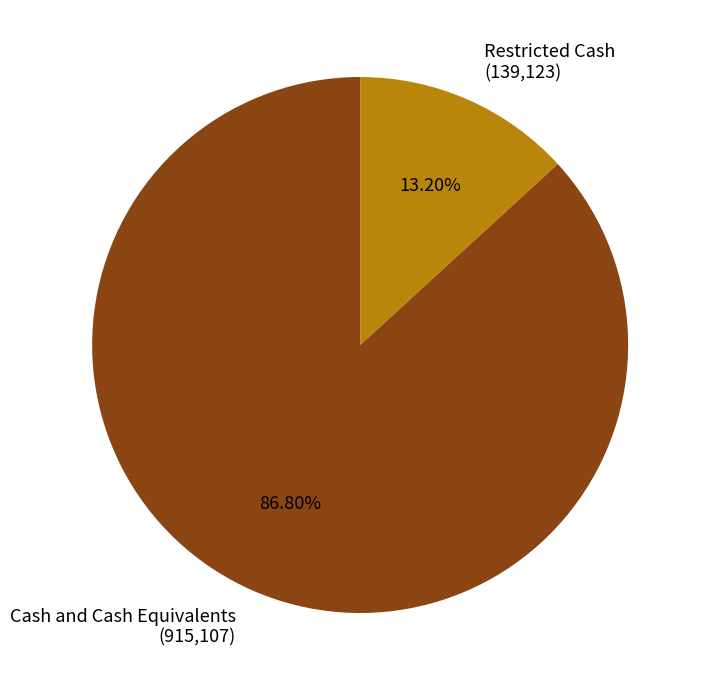

To the nearest percent, what is the combined percentage of Cash and Cash Equivalents and Restricted Cash?

100%